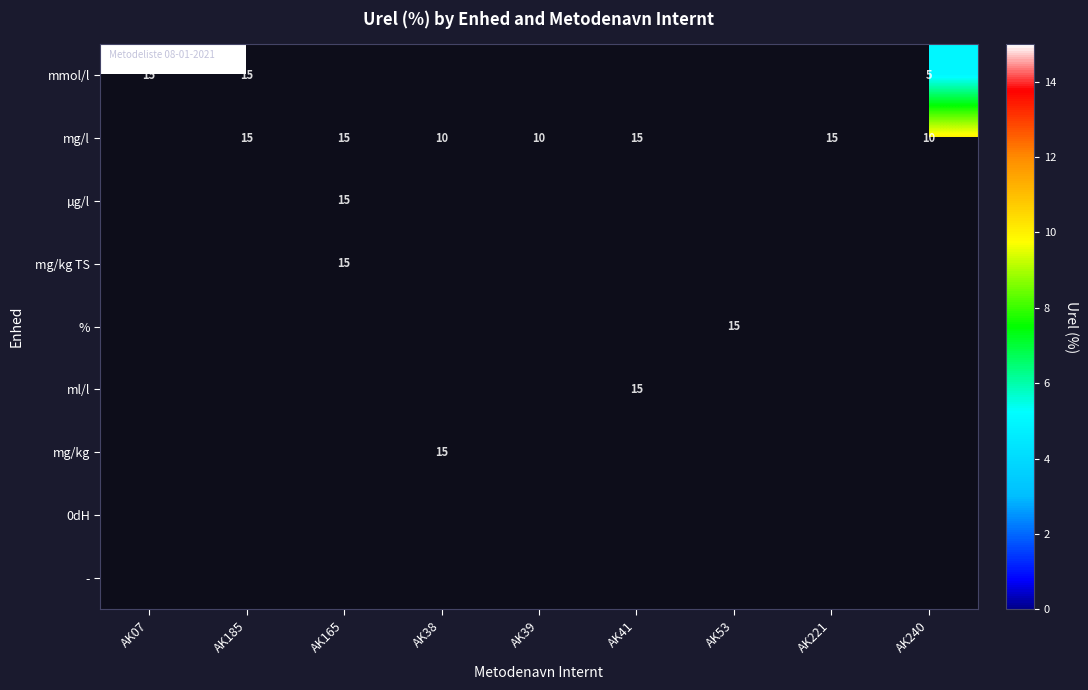

At how many categories does at least one series exceed 6?

9